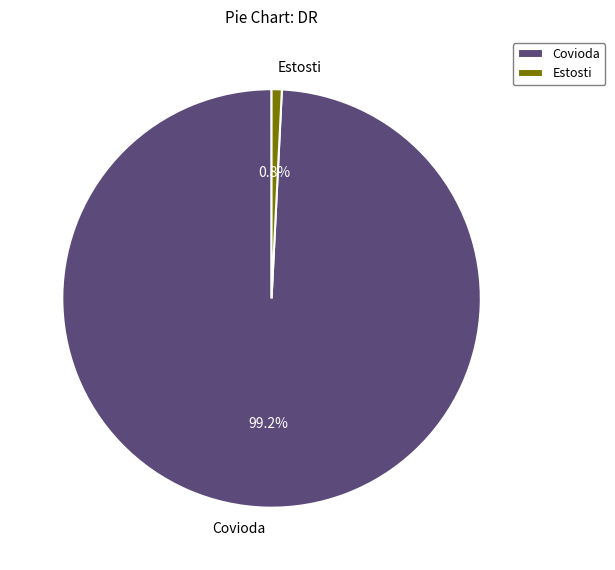

Approximately how many times larger is the value at Covioda compared to Estosti?

125.8